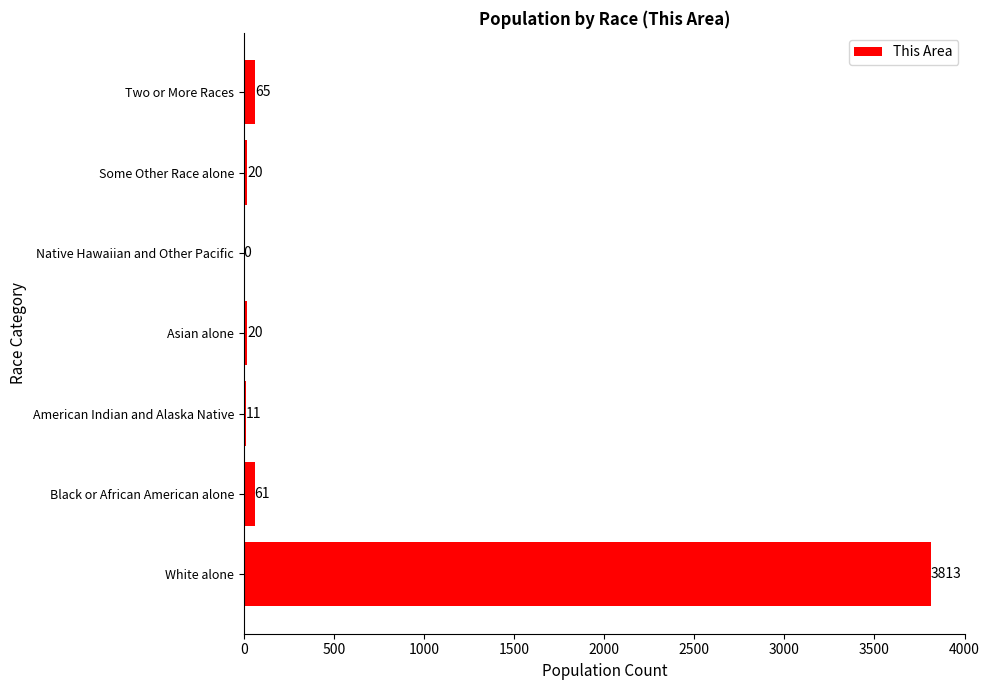

What is the change in value from Asian alone to Two or More Races?

+45